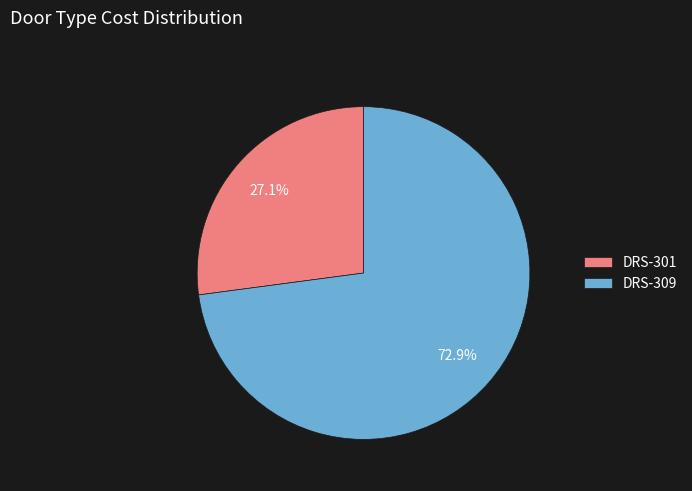

What percentage is NOT represented by DRS-301?

72.9%